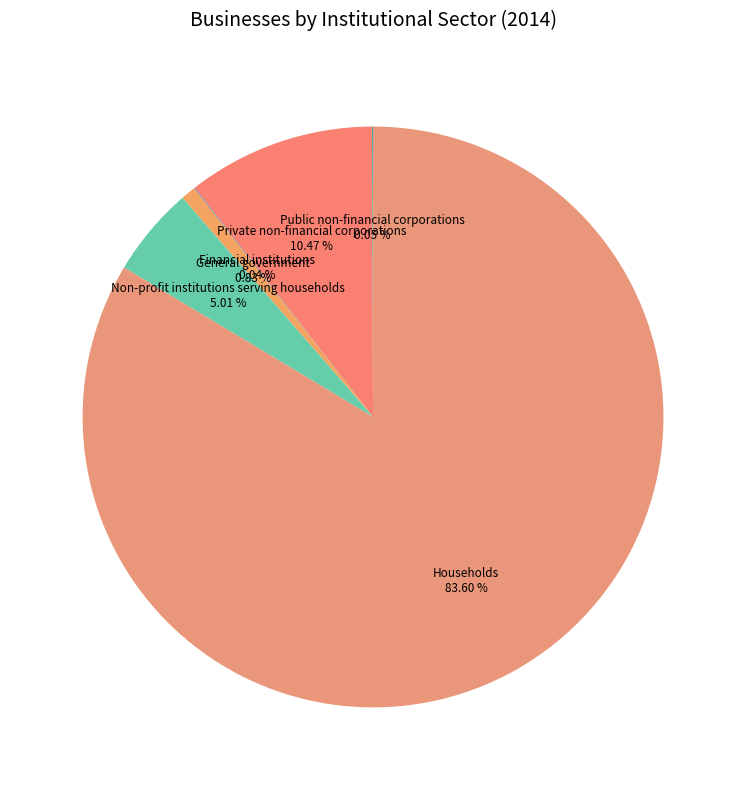

Which slice is the largest?

Households